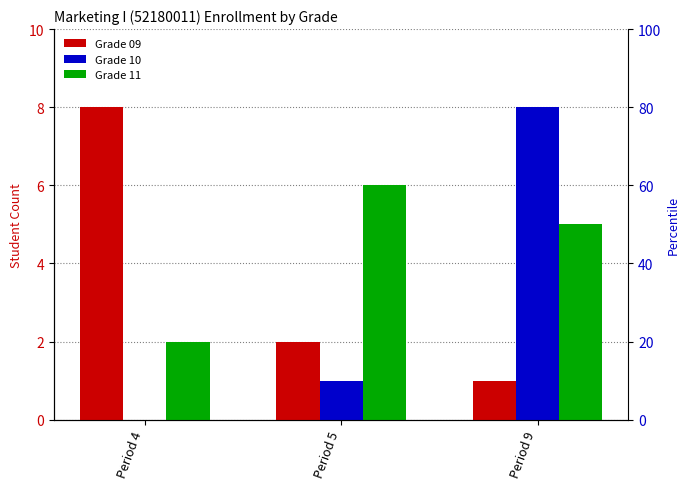

What is the difference between the Grade 11 values at Period 9 and Period 4?

3